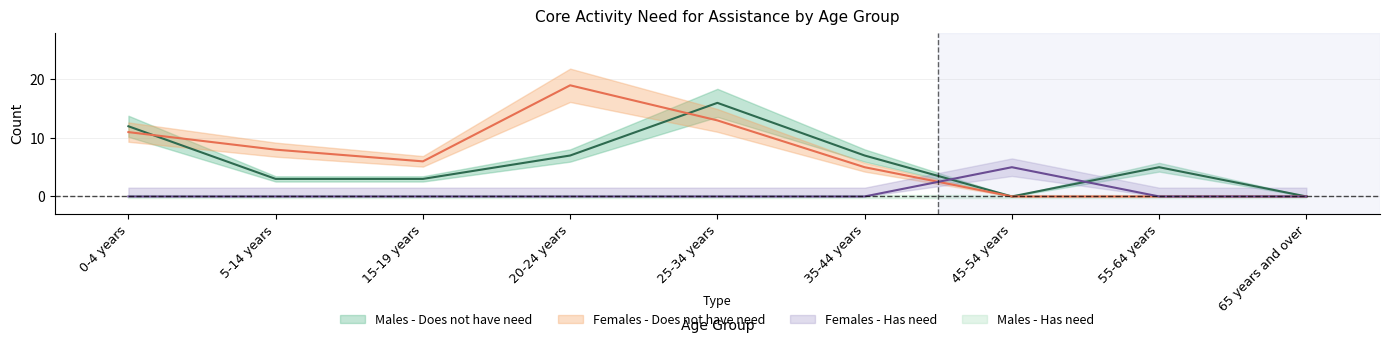

Does the chart have visible grid lines?

Yes